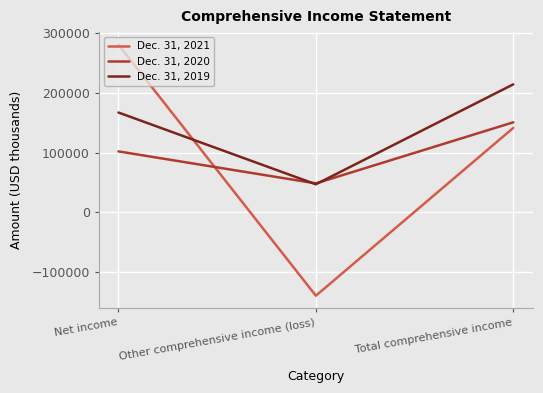

Reading left to right, transcribe all the data shown in this chart.

Dec. 31, 2021: Net income=281025	Other comprehensive income (loss)=-139454	Total comprehensive income=141571
Dec. 31, 2020: Net income=102273	Other comprehensive income (loss)=48691	Total comprehensive income=150964
Dec. 31, 2019: Net income=167377	Other comprehensive income (loss)=47179	Total comprehensive income=214556